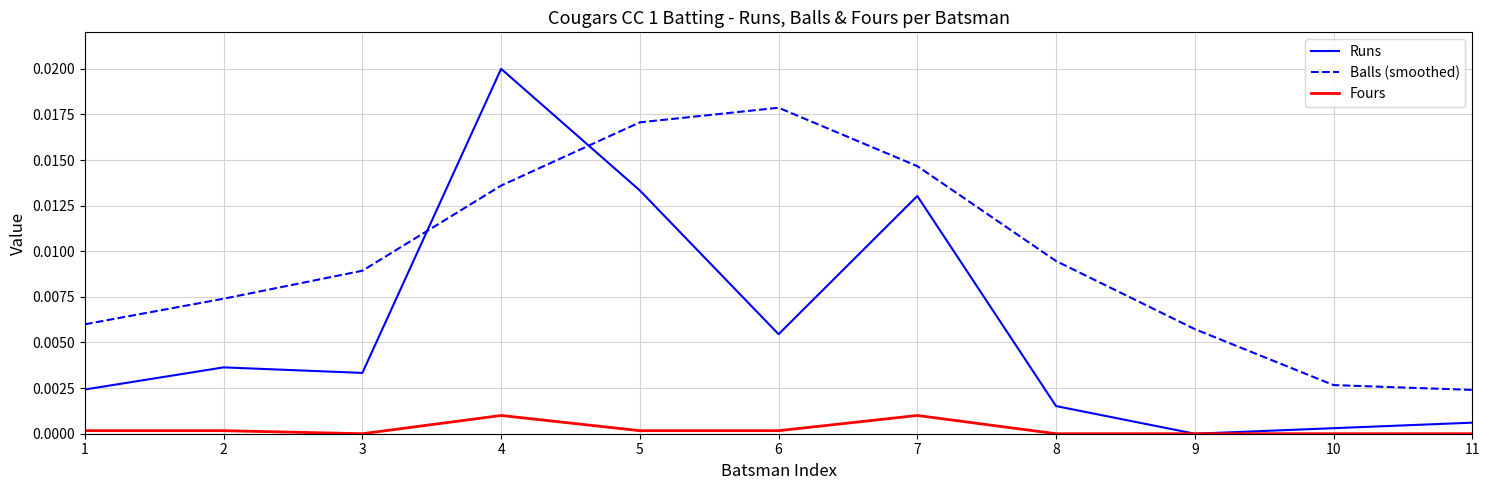

Is the value of Runs at 10 greater than the value of Fours at 7?

No